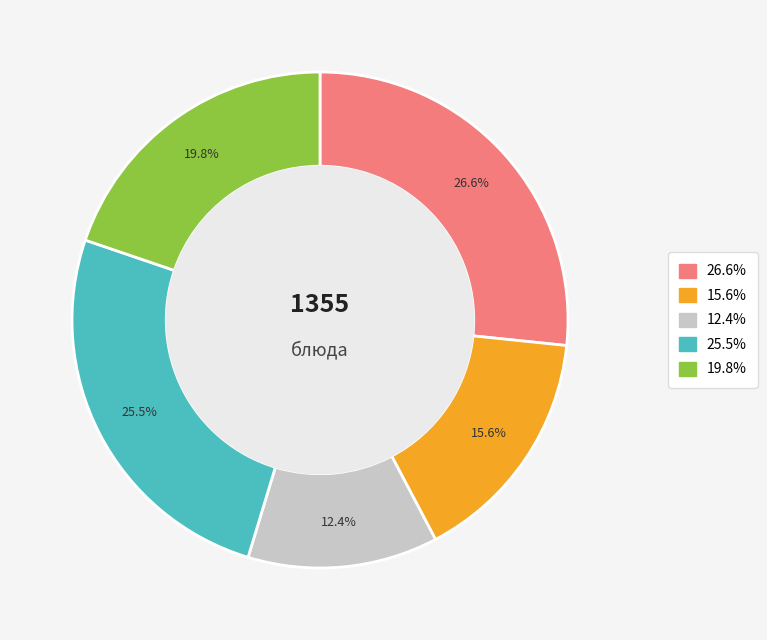

Is there any slice that represents more than half of the pie?

No